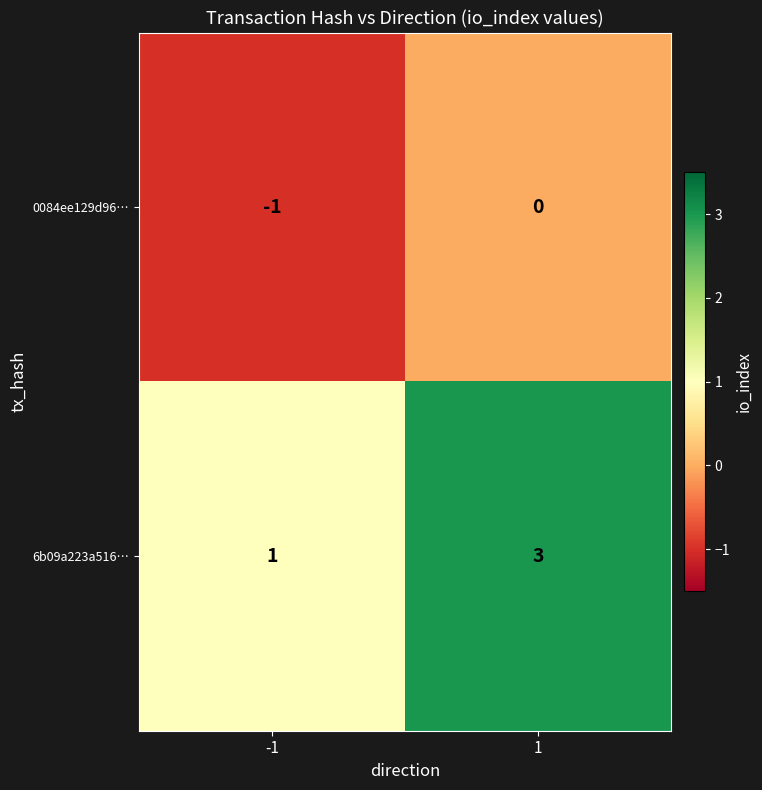

At which category is the sum across all series the highest?

1